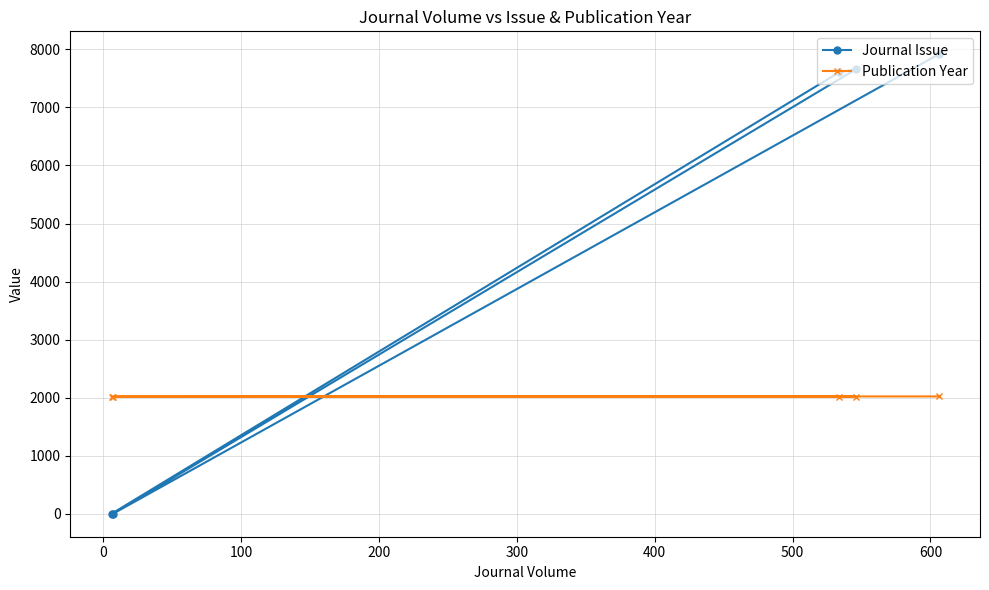

What is the difference between the maximum and minimum values in the Journal Issue series?

7914